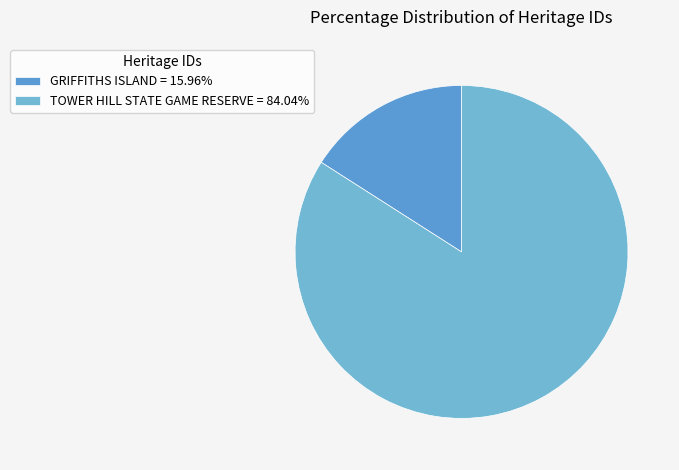

Combined, what portion of the pie is TOWER HILL STATE GAME RESERVE and GRIFFITHS ISLAND?

100.0%